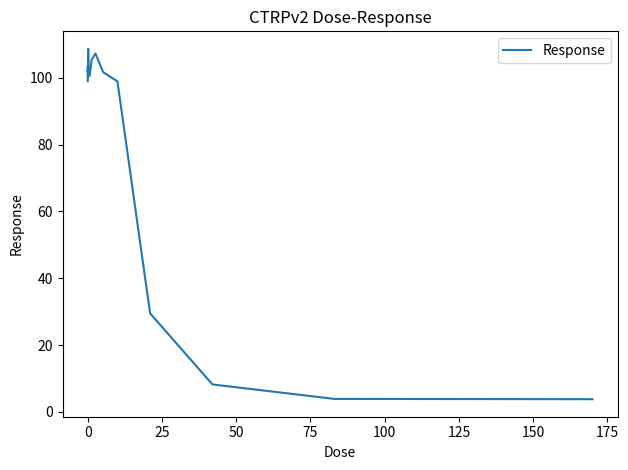

What is the difference between the maximum and minimum values?

104.9